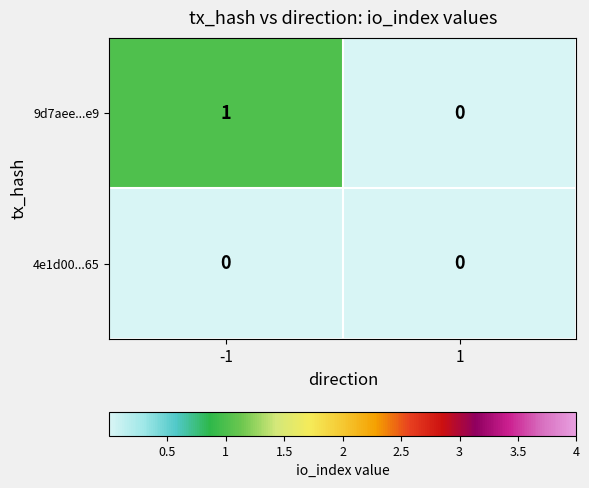

Rank the series by their maximum value, from lowest to highest.

4e1d00...65, 9d7aee...e9